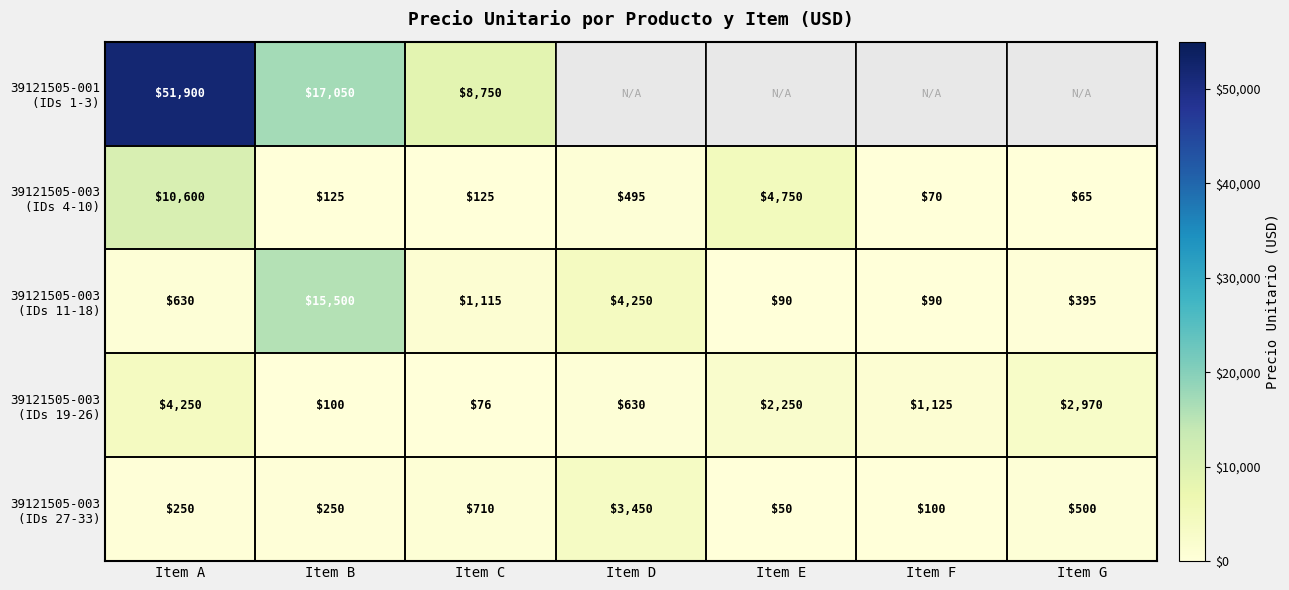

What is the total value across all series at Item A?

67630